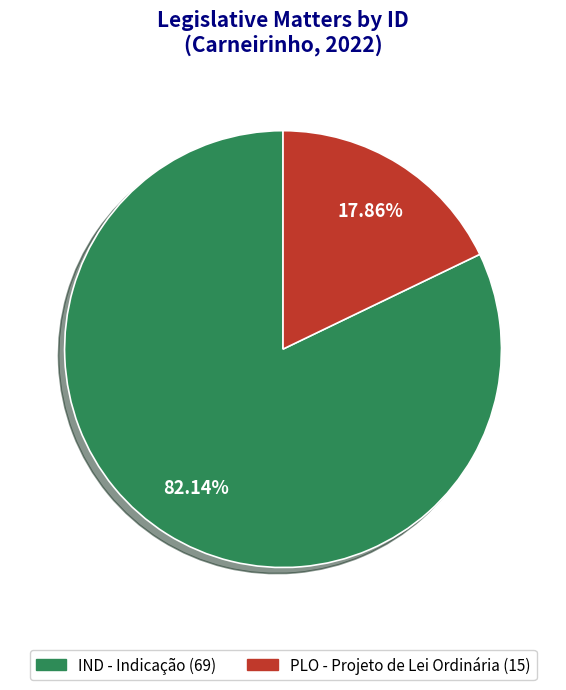

Is there a majority slice in this chart?

Yes